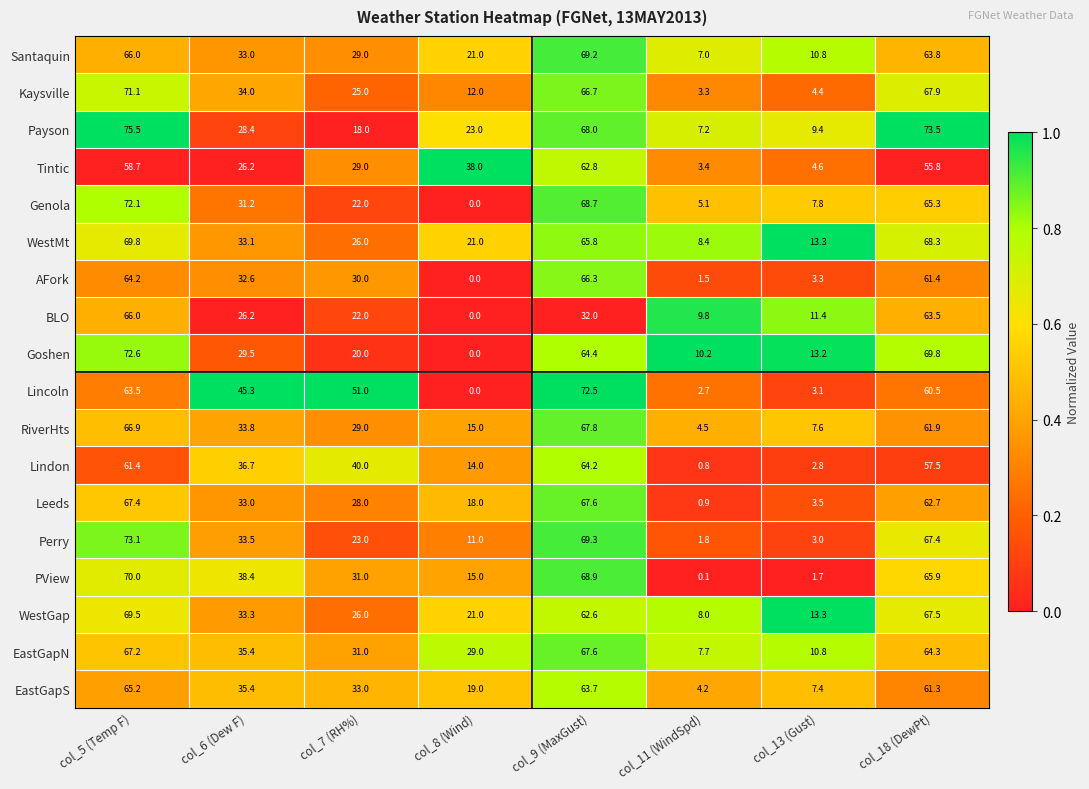

At which label is Genola closest to 36?

col_6 (Dew F)